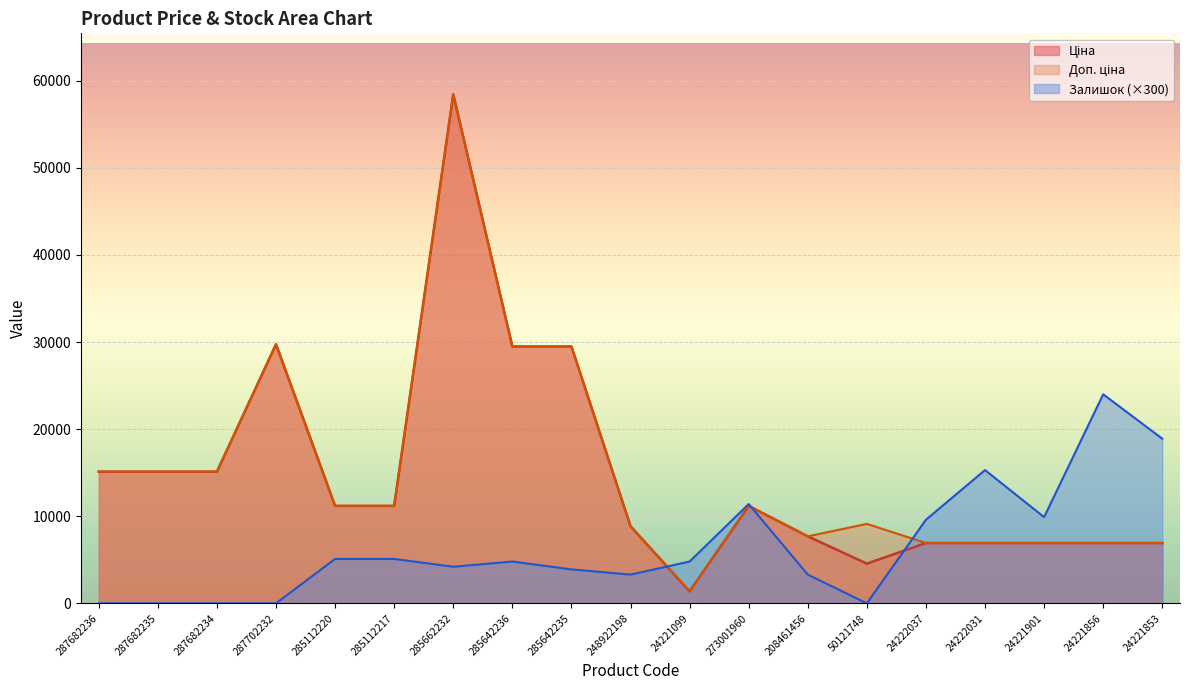

Which has a higher value, 24221856 or 285642236?

285642236